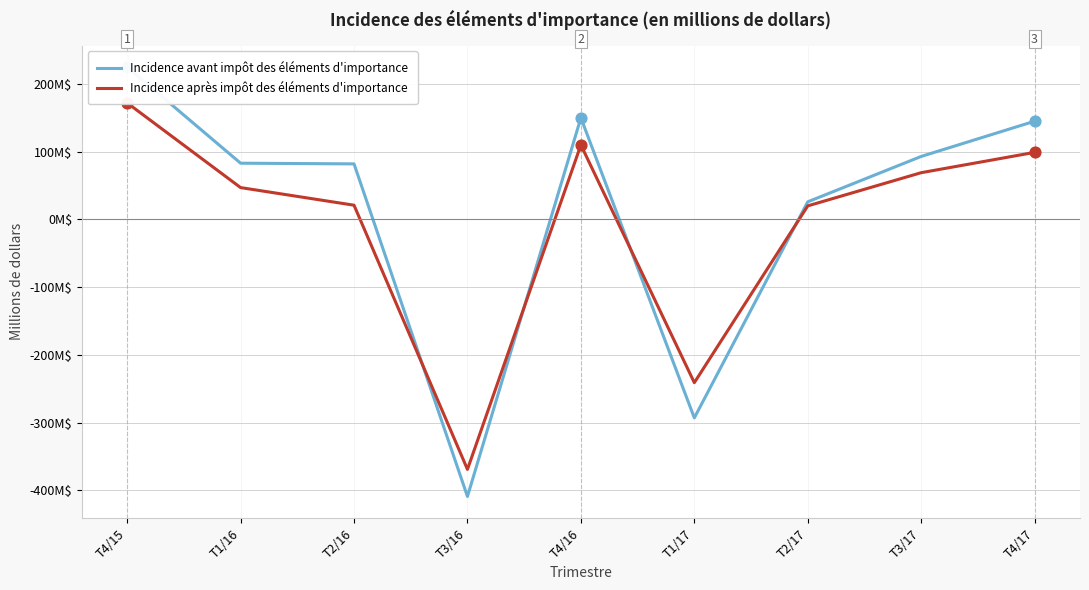

Which series reaches the maximum Y coordinate?

Incidence avant impôt des éléments d'importance